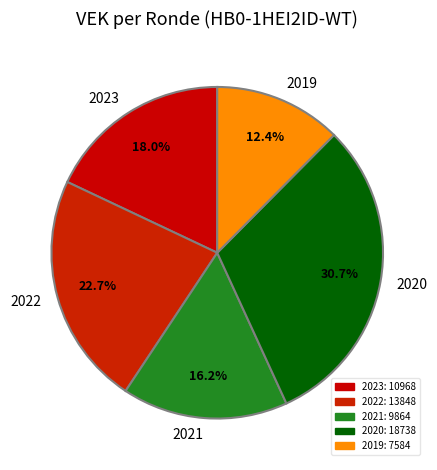

How many slices are in this pie chart?

5